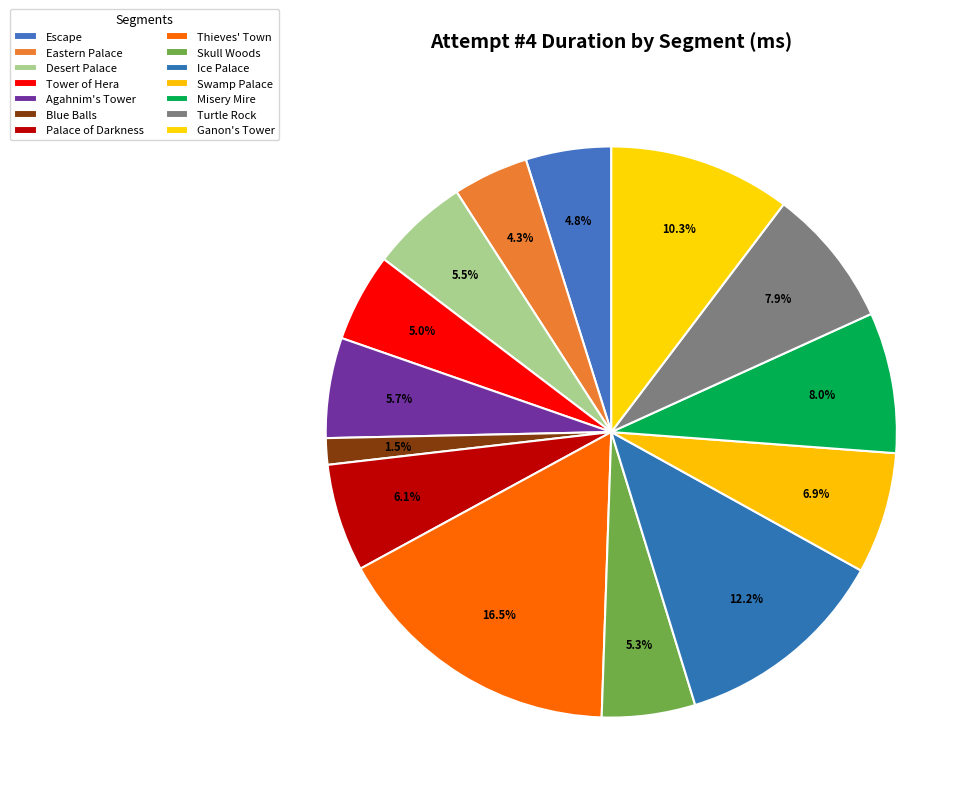

Rank the categories by value from highest to lowest.

Thieves' Town, Ice Palace, Ganon's Tower, Misery Mire, Turtle Rock, Swamp Palace, Palace of Darkness, Agahnim's Tower, Desert Palace, Skull Woods, Tower of Hera, Escape, Eastern Palace, Blue Balls